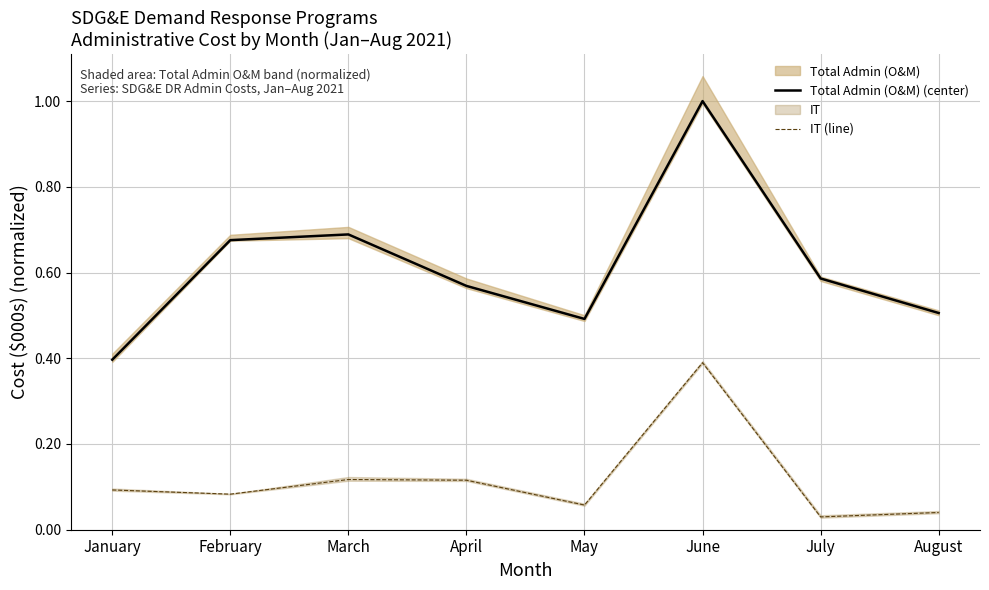

Is the value of Total Admin (O&M) (center) at May greater than the value of IT (line) at June?

Yes